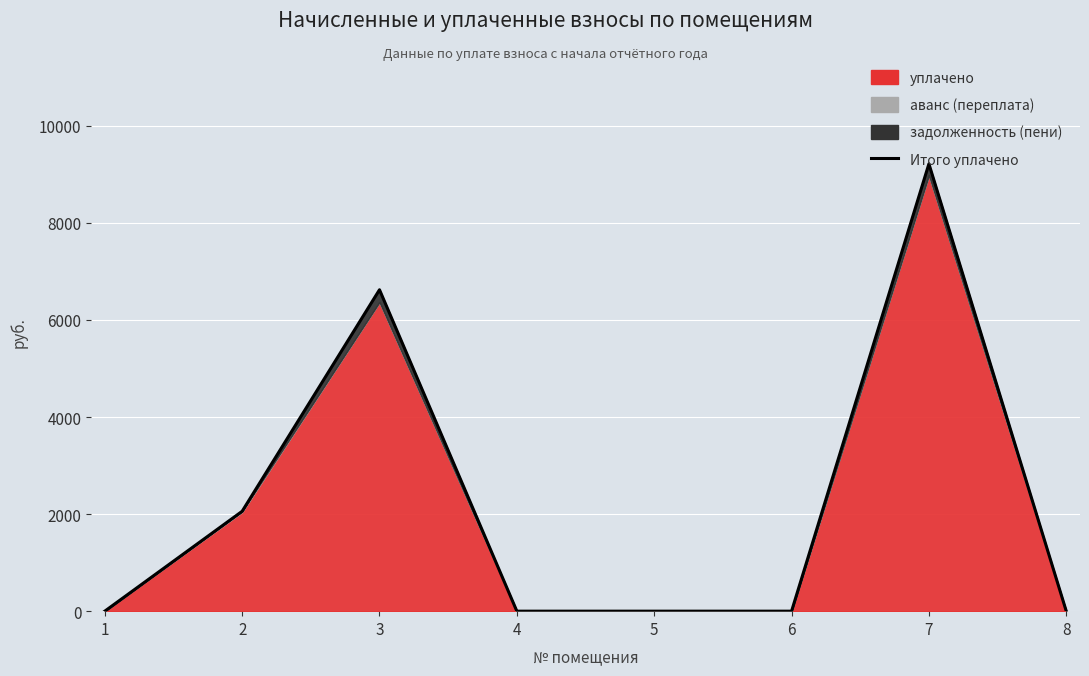

Does the chart display data point markers on the line(s)?

No